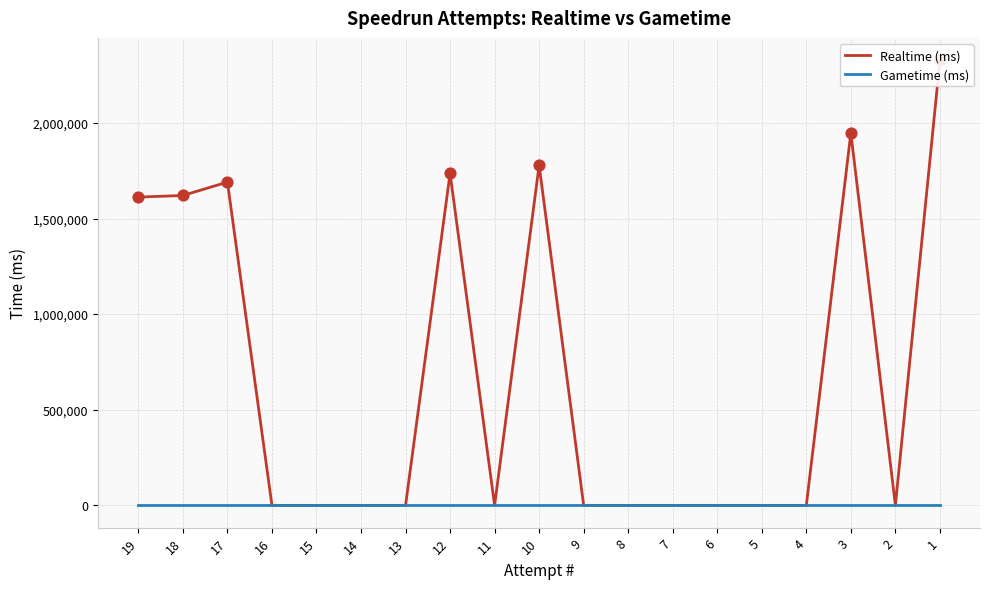

Which series contains the highest Y value?

Realtime (ms)